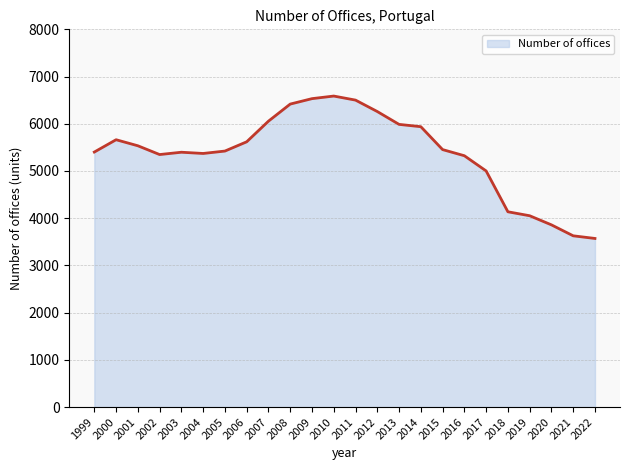

Is it true that the value at 2018 is 1519?

False